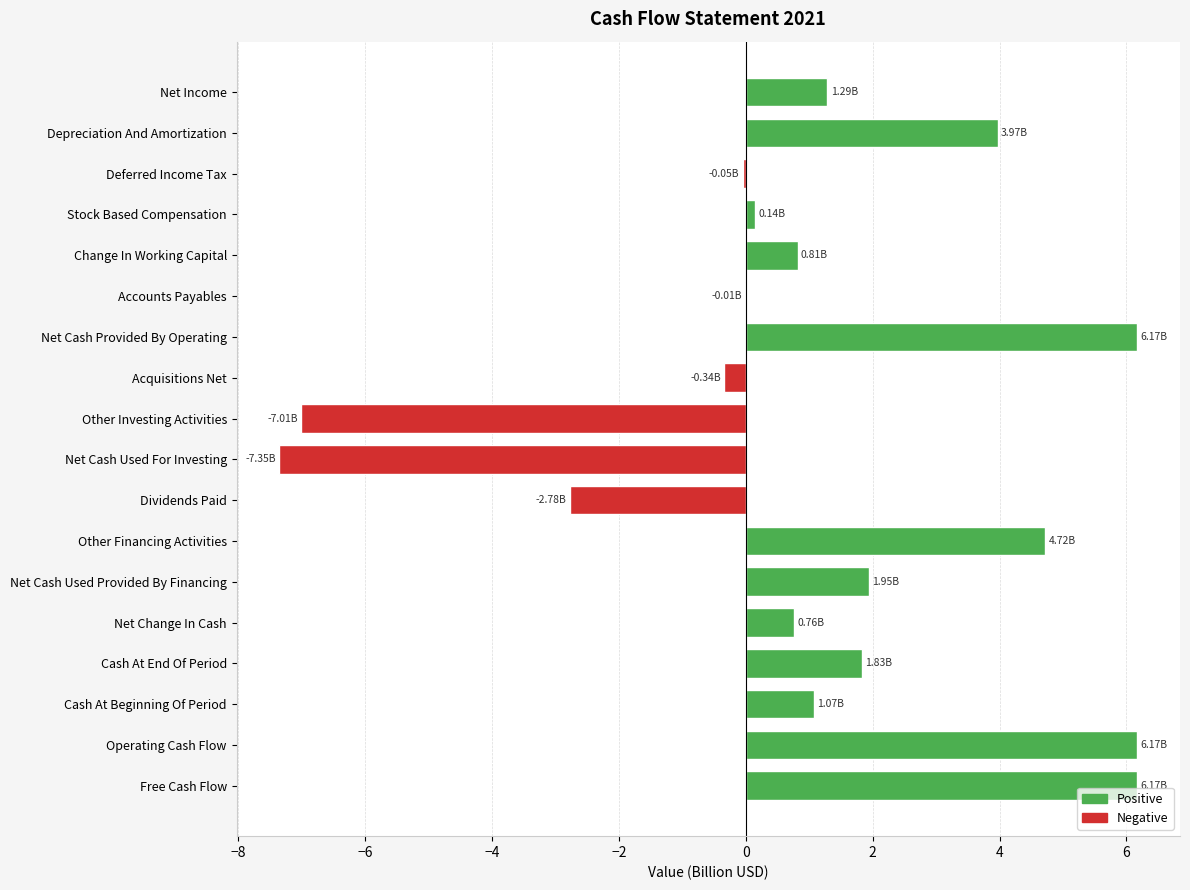

What is the sum of the values at Net Cash Used For Investing and Free Cash Flow?

-1.2